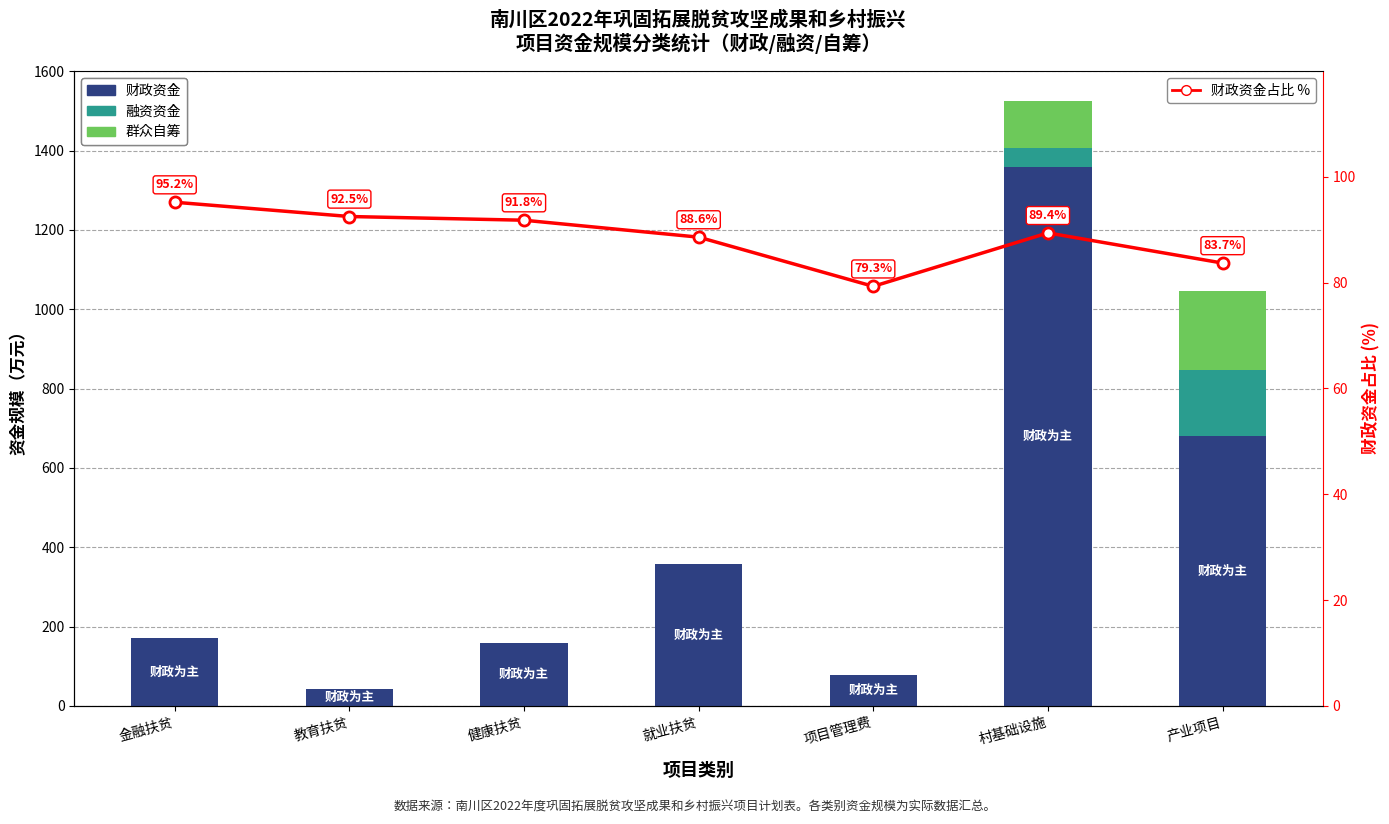

Are the bars horizontal?

No